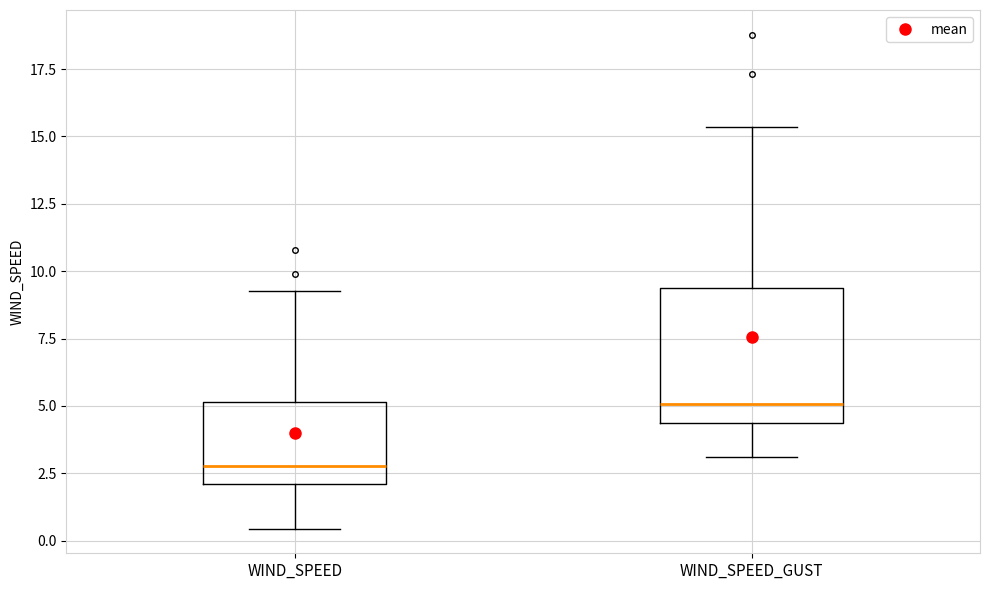

Which box's median line is the highest?

WIND_SPEED_GUST